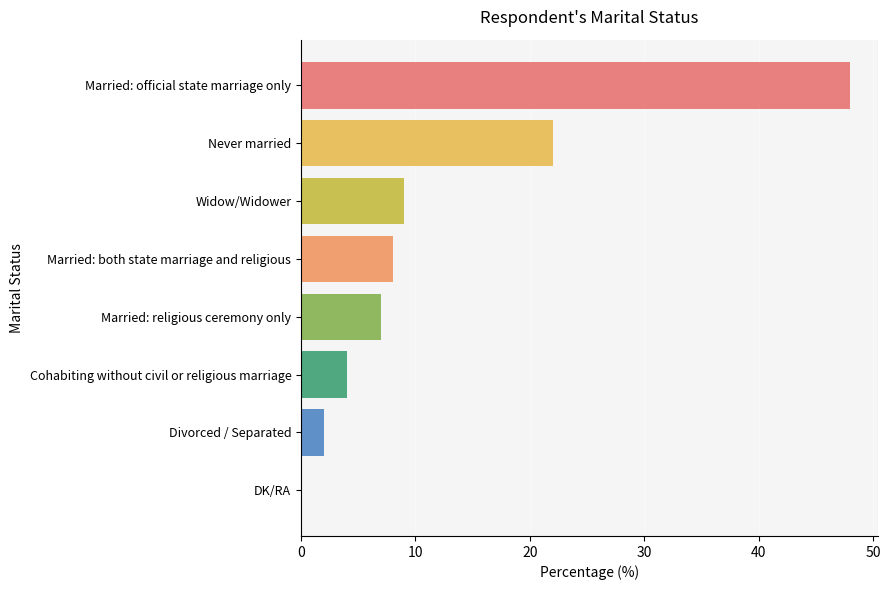

How many positive values are there?

7